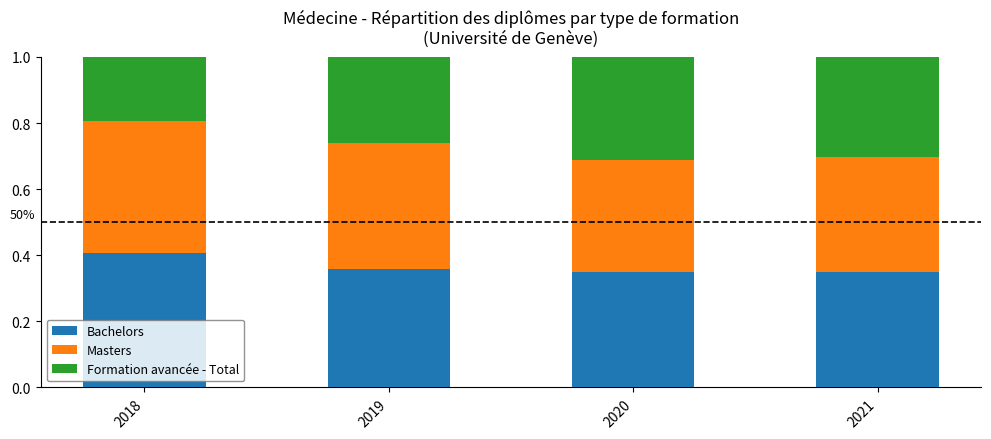

What is the total value across all series at 2020?

1.0